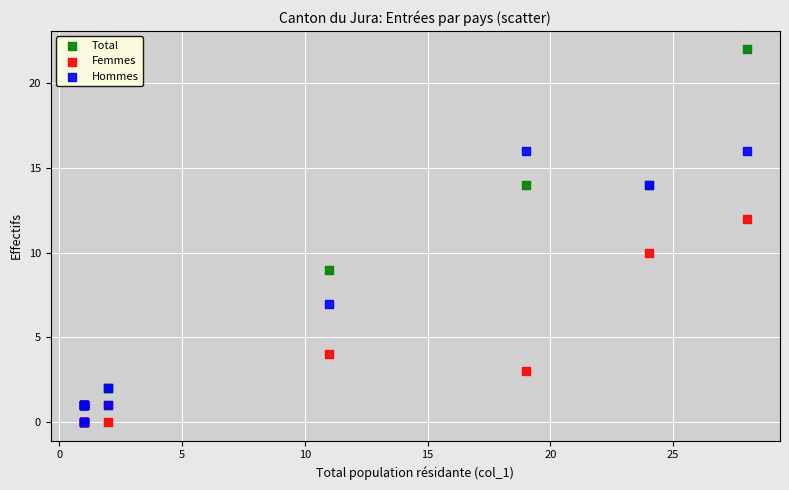

What are all the series names shown in the legend?

Total, Femmes, Hommes